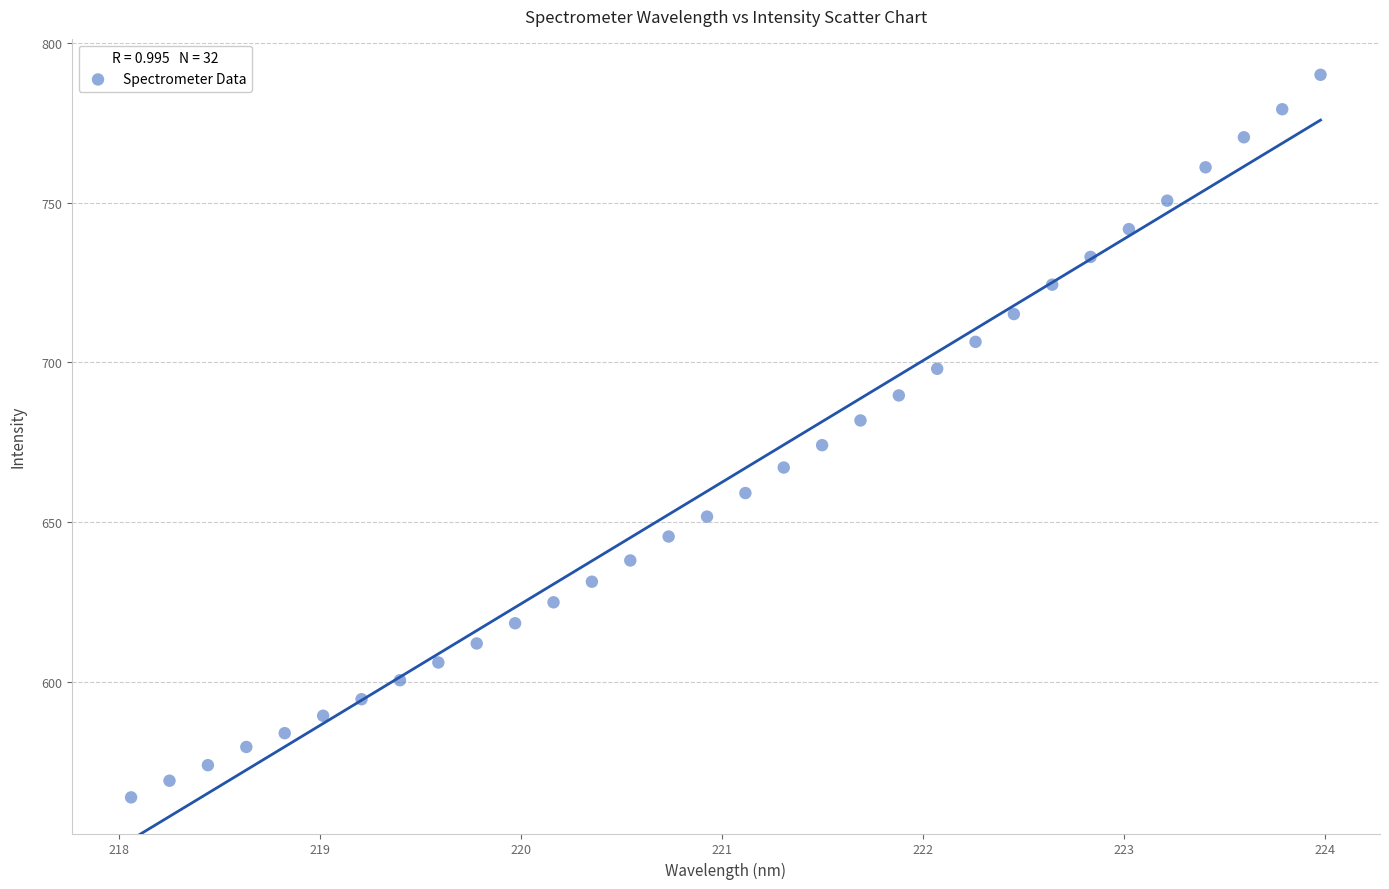

What is the range of X values (max minus min)?

5.9